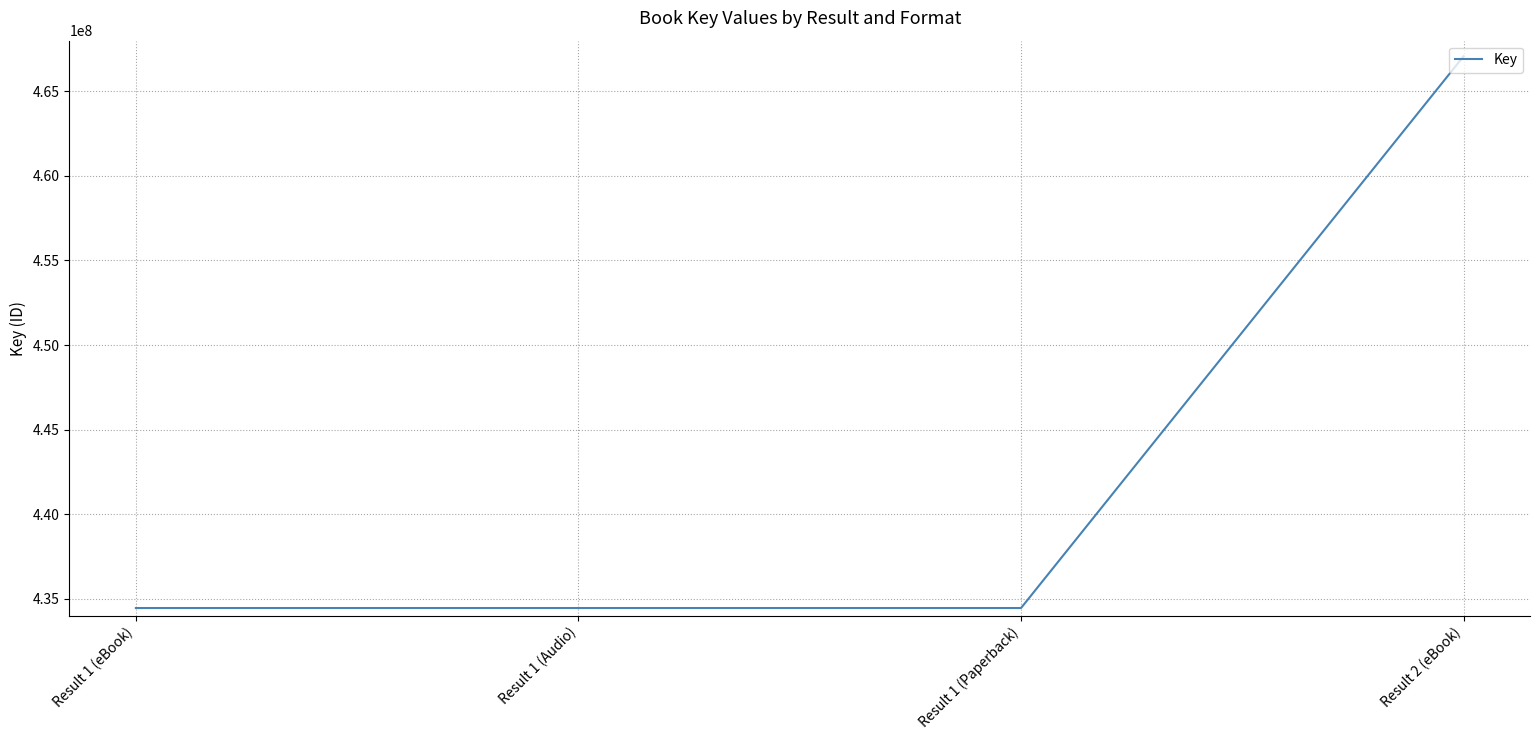

Which has a higher value, Result 2 (eBook) or Result 1 (Paperback)?

Result 2 (eBook)